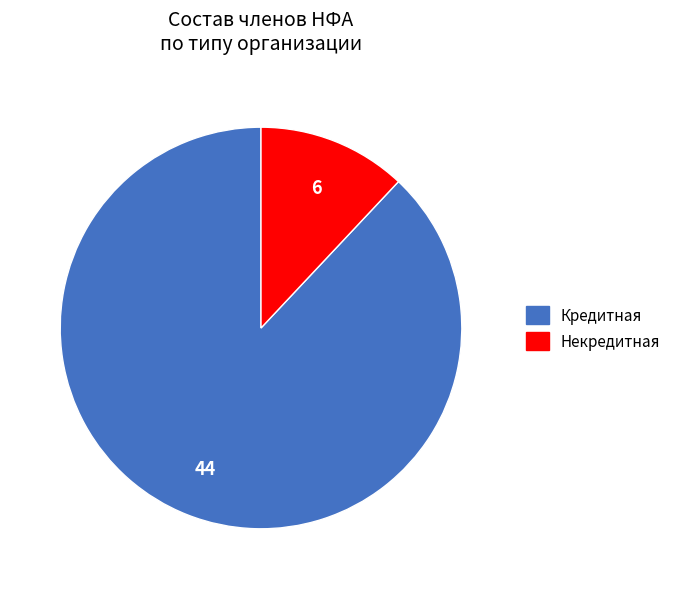

Count the number of slices in the pie.

2